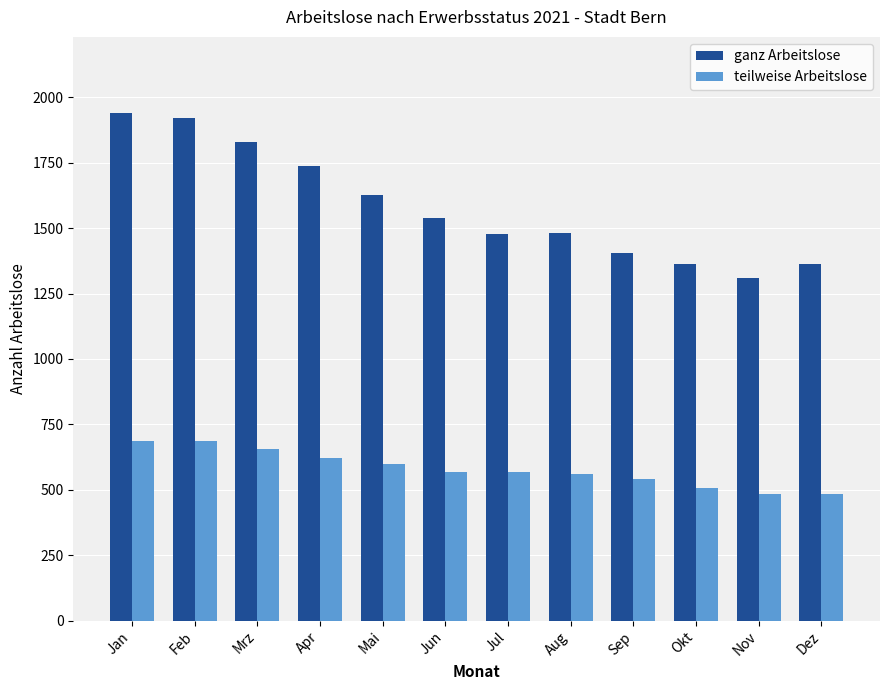

Is it true that ganz Arbeitslose equals 1309 at Nov?

True